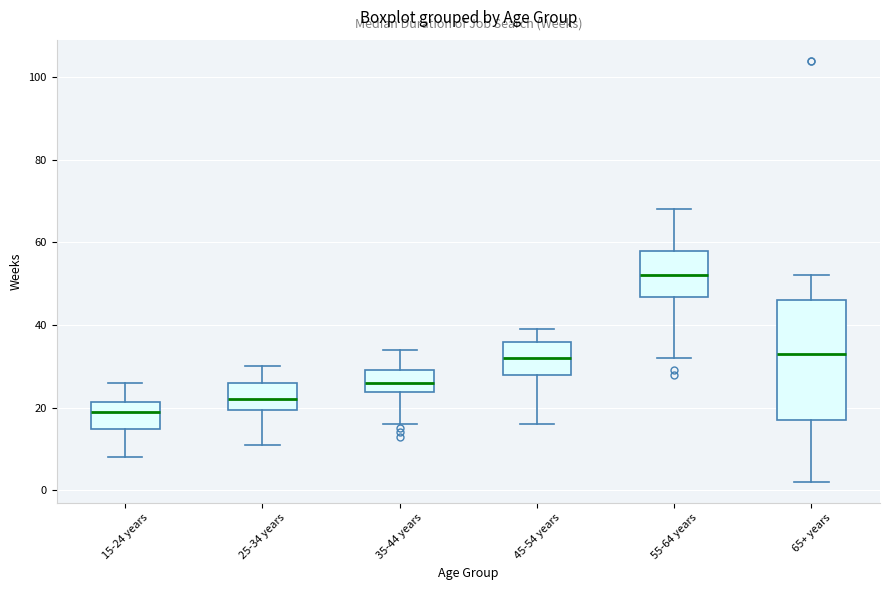

Reading left to right, read every box against the y-axis: the position of its median line, the range the box covers, and the ends of its whiskers. The values are not printed on the chart, so give them approximately, as read against the axis.

15-24 years: median 20, box 14 to 22, whiskers 8 to 26
25-34 years: median 22, box 20 to 26, whiskers 12 to 30
35-44 years: median 26, box 24 to 30, whiskers 16 to 34
45-54 years: median 32, box 28 to 36, whiskers 16 to 40
55-64 years: median 52, box 46 to 58, whiskers 32 to 68
65+ years: median 34, box 18 to 46, whiskers 2 to 52